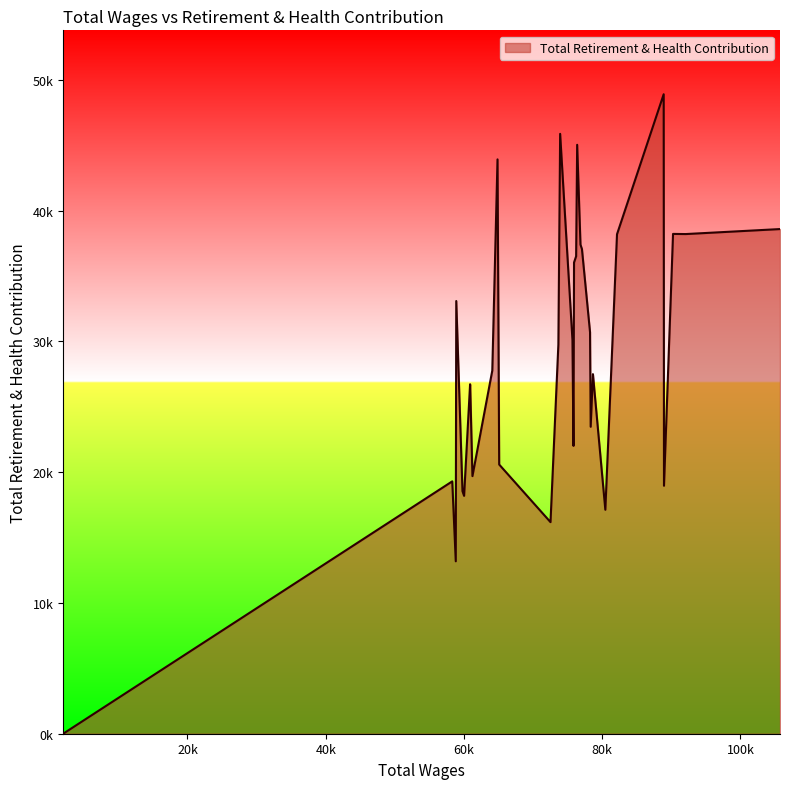

Does the chart have visible grid lines?

No